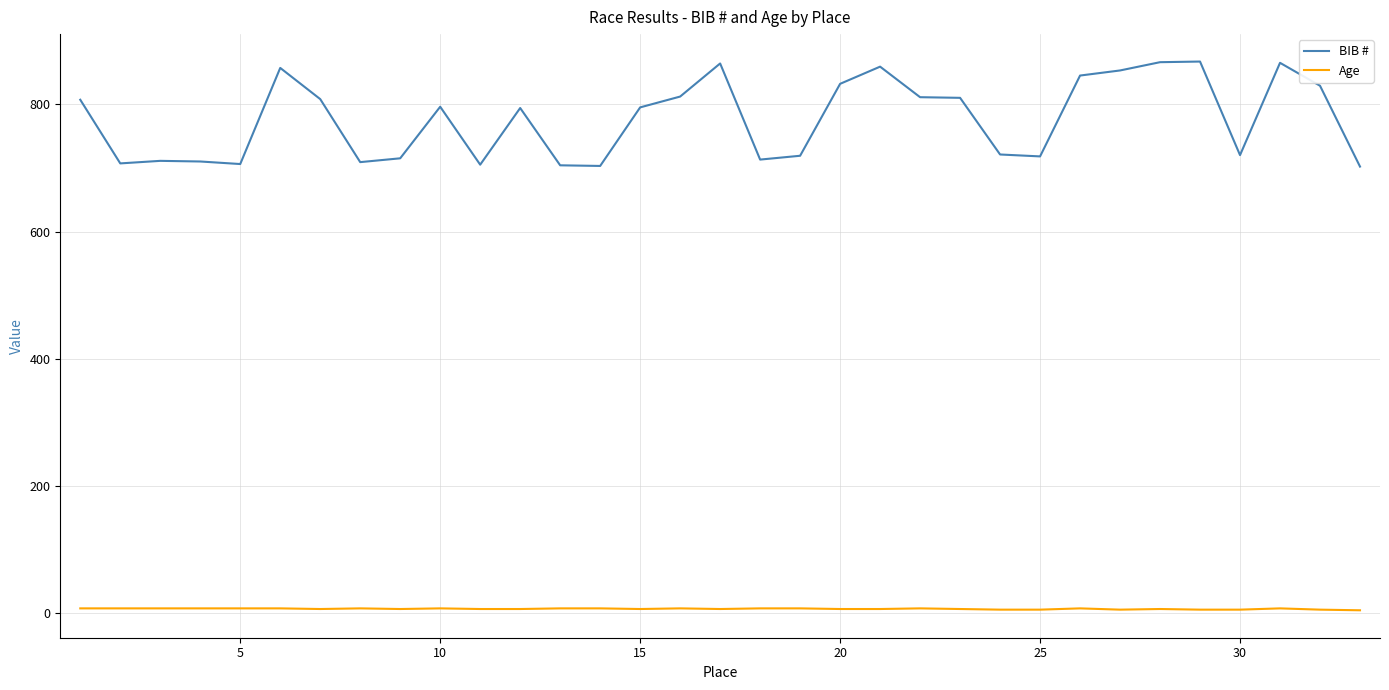

What is the difference between the maximum and minimum values in the Age series?

3